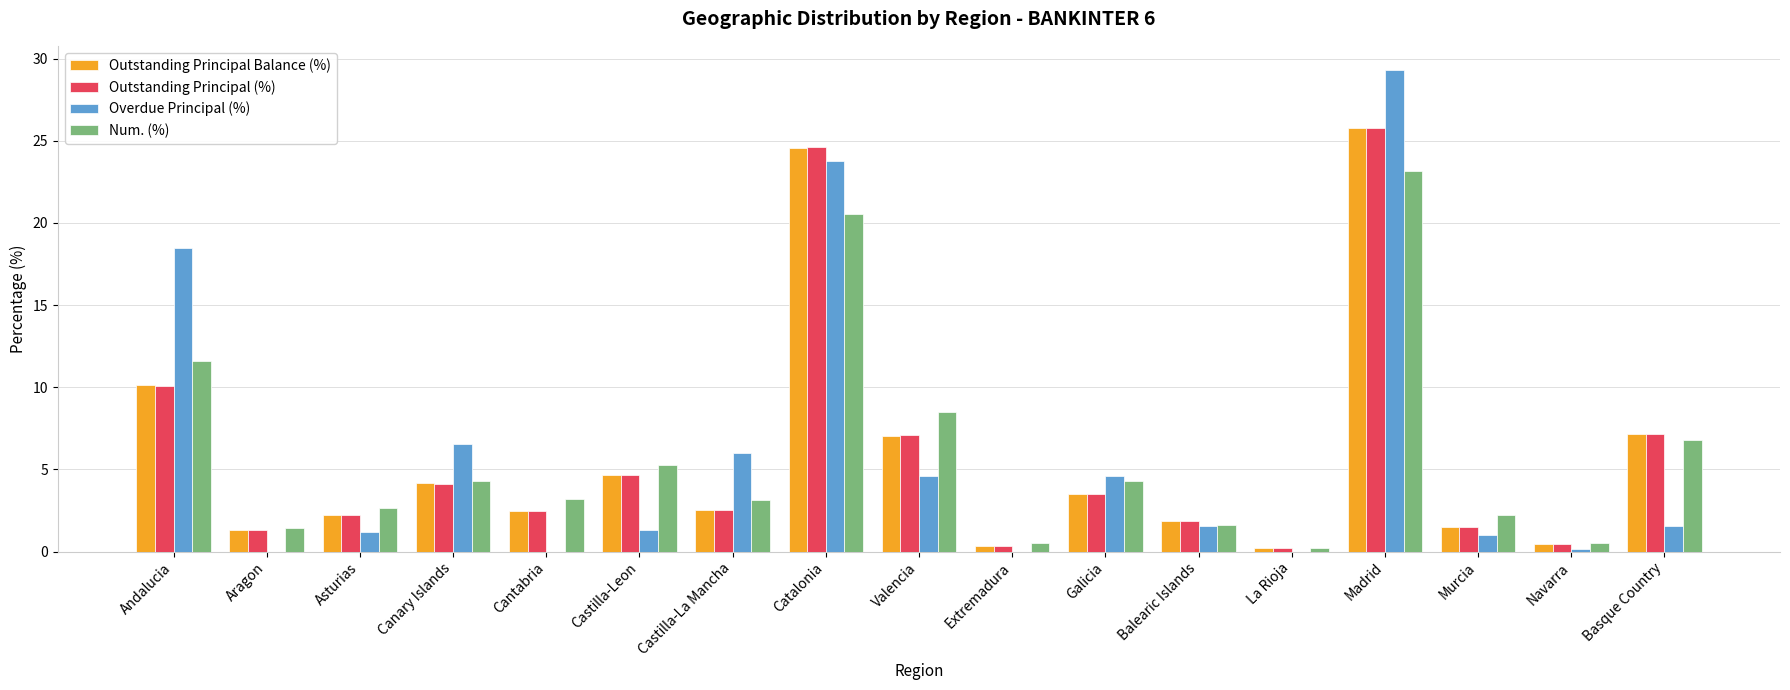

True or false: Outstanding Principal (%) has a value of 16.2 at Andalucia.

False